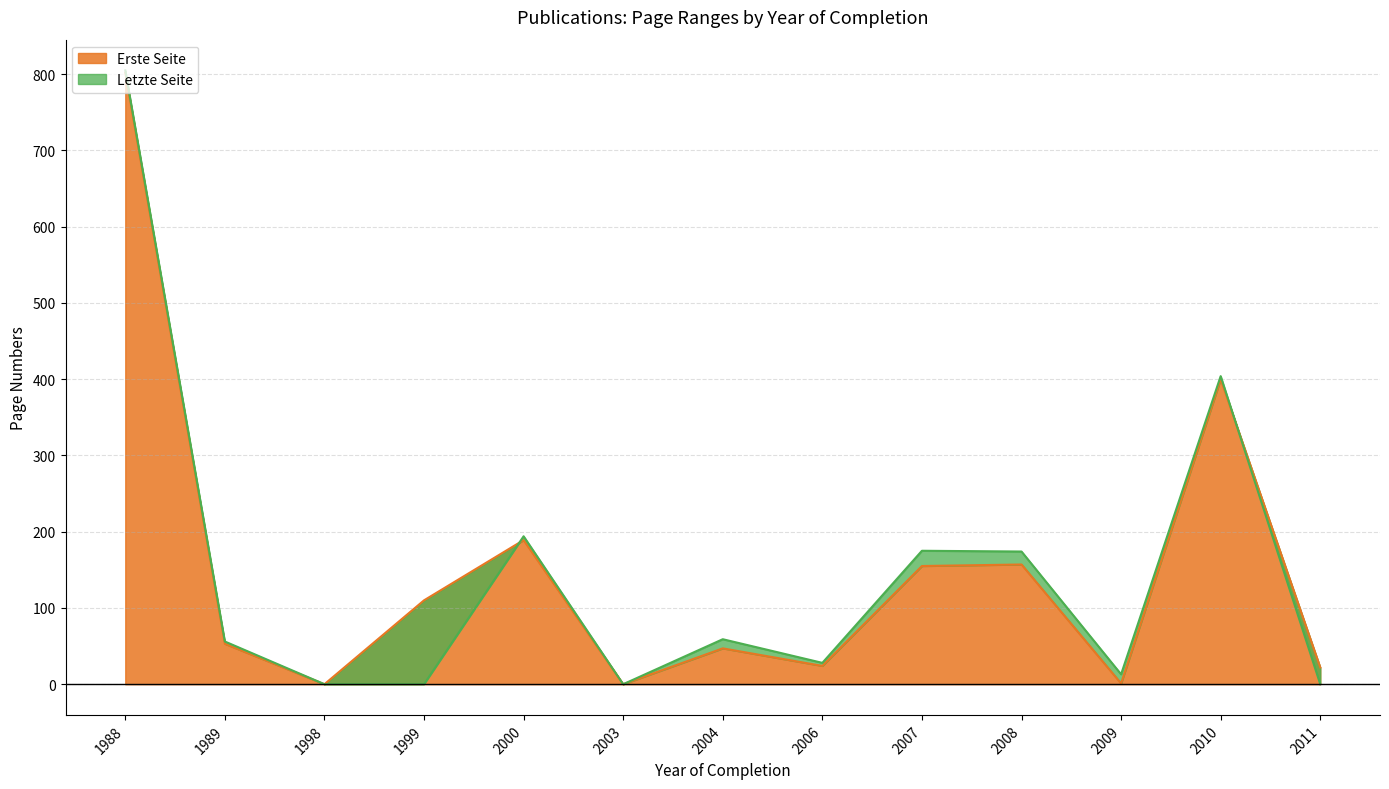

Where does the Letzte Seite series first go above 56?

1988